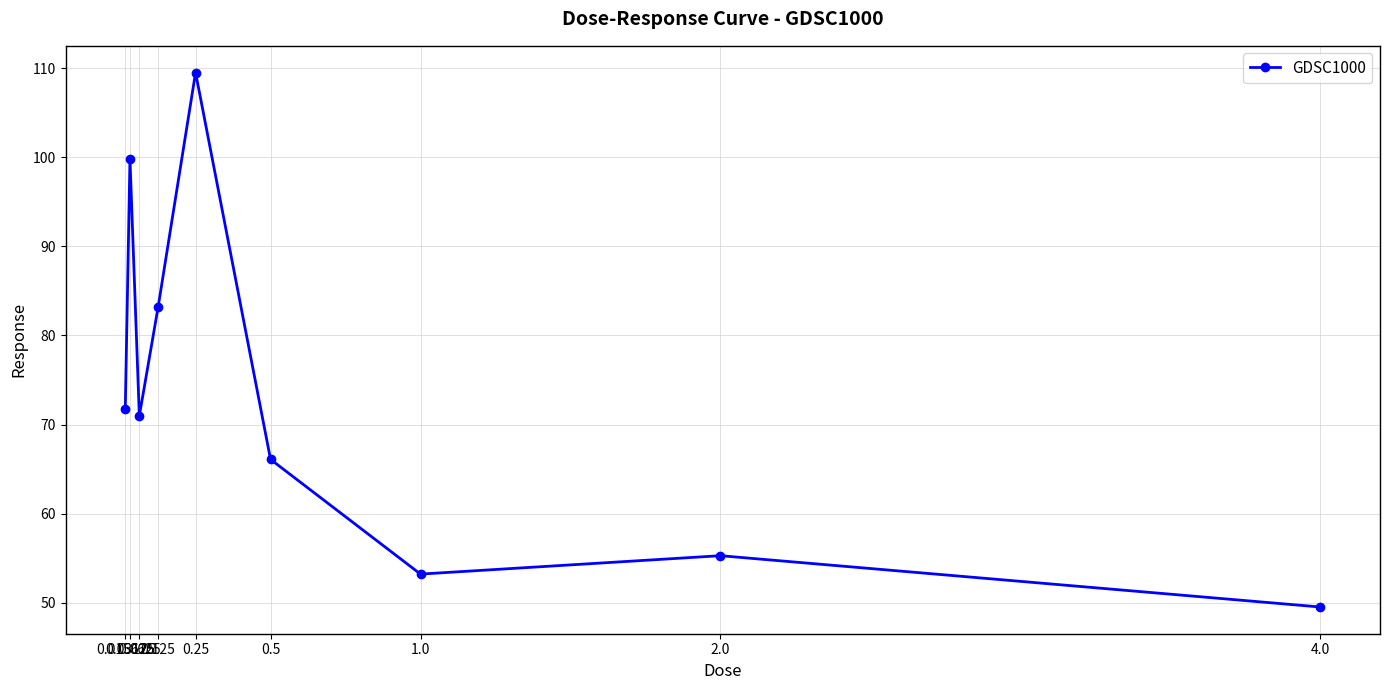

At which label does the data first exceed 70?

0.015625